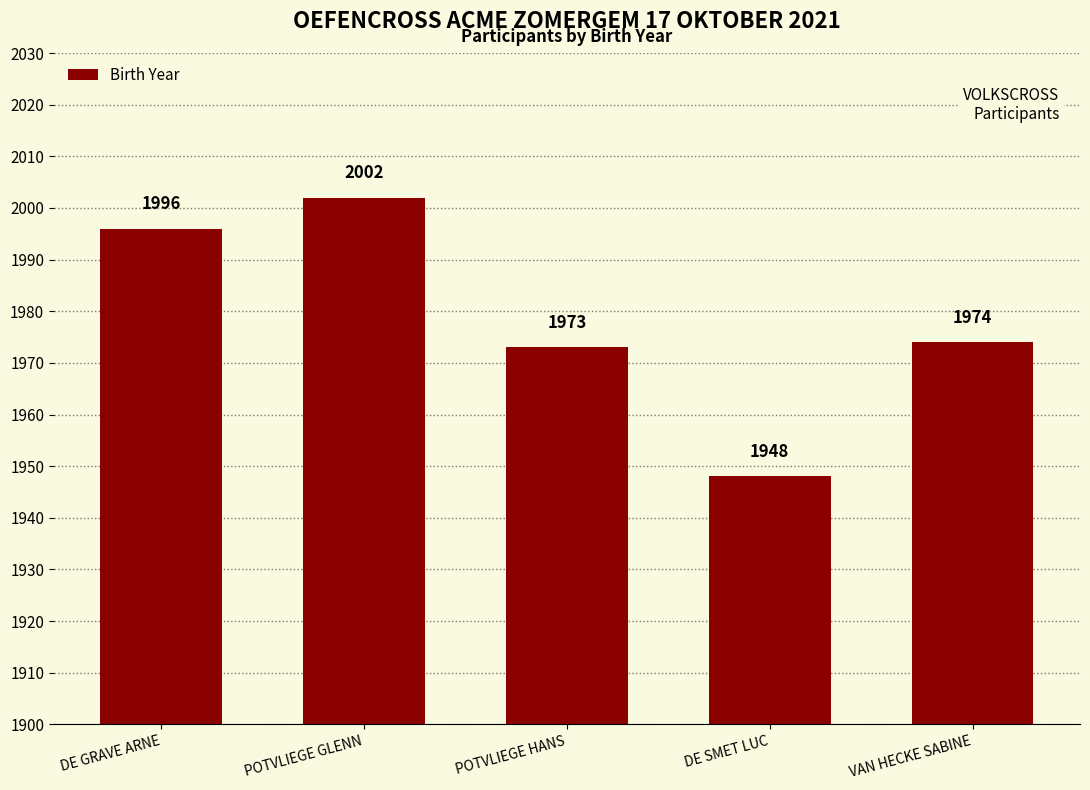

Are the bars grouped side by side (vs. stacked)?

No